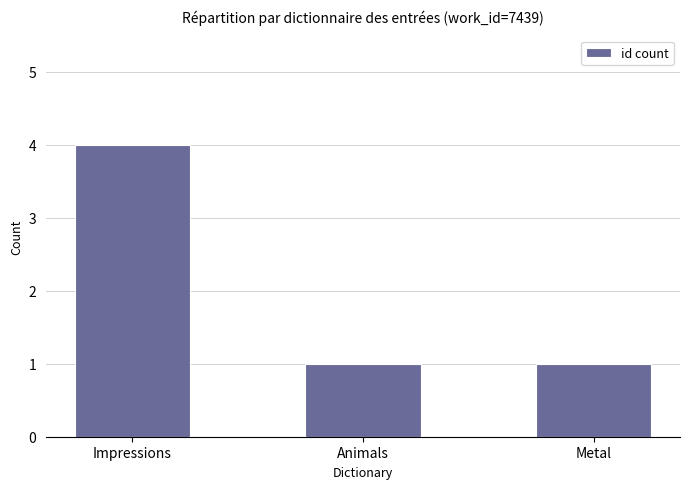

What is the smallest value displayed?

1